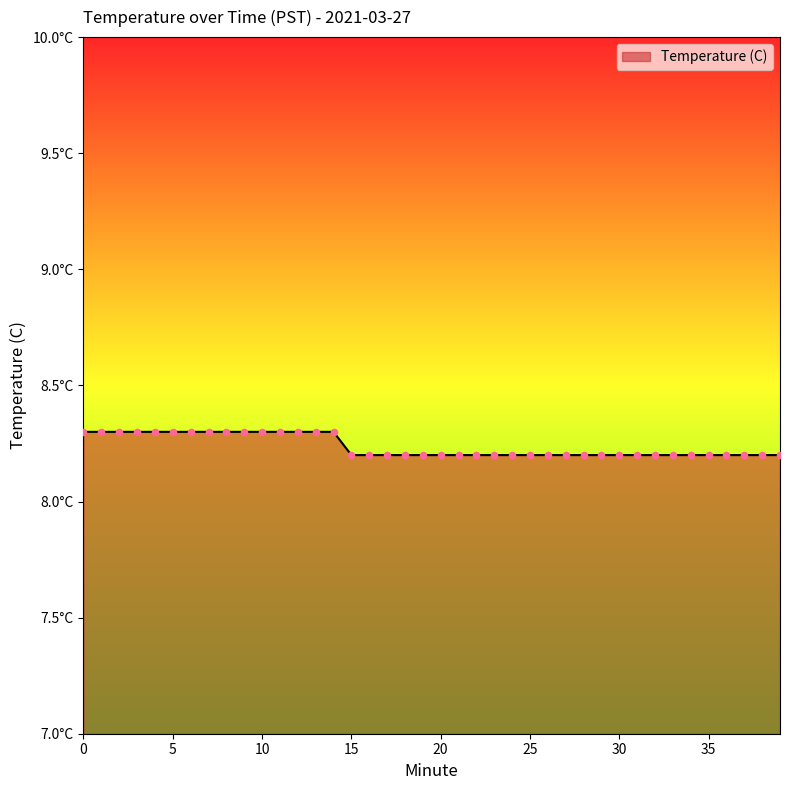

Does the chart have visible grid lines?

No